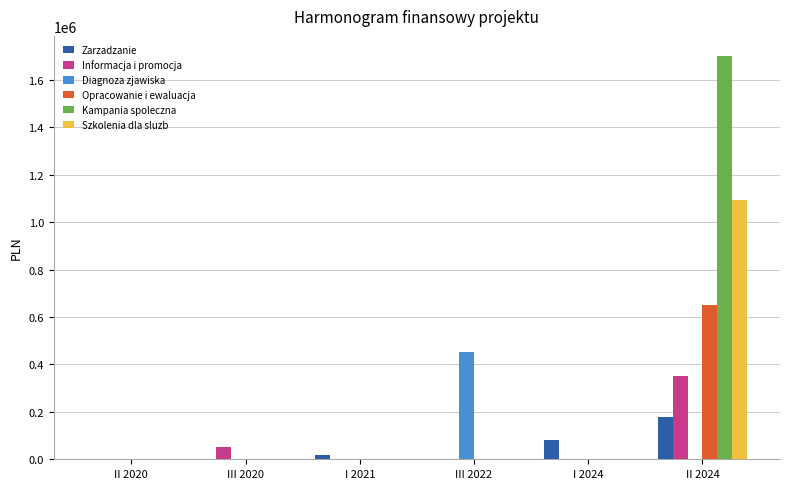

The value of Informacja i promocja at III 2020 is 50000.0. True or false?

True